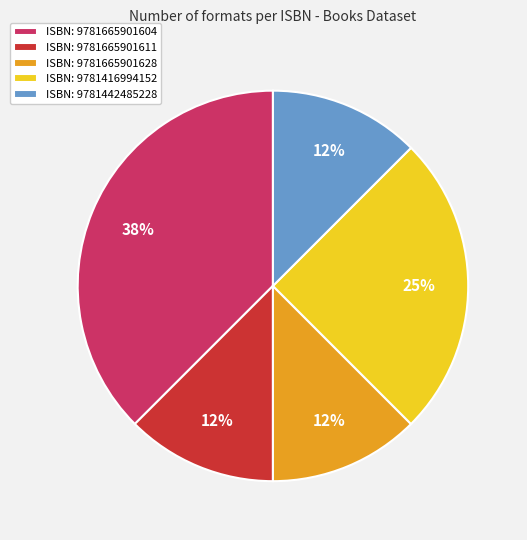

Does any single category account for the majority?

No